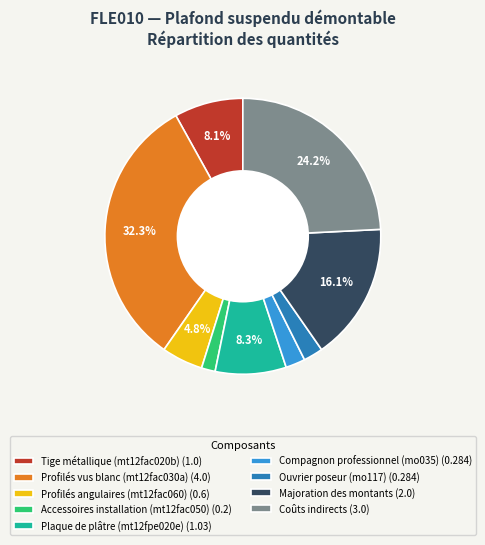

To the nearest percent, what is the difference between the largest and smallest slice percentages?

31%